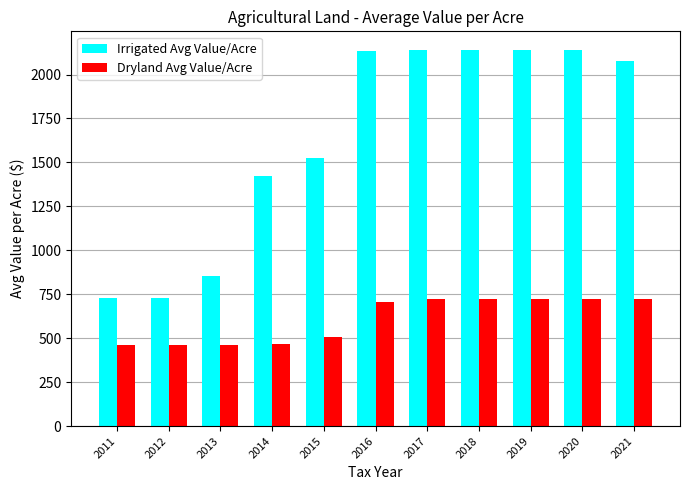

What is the minimum value for Dryland Avg Value/Acre?

463.0